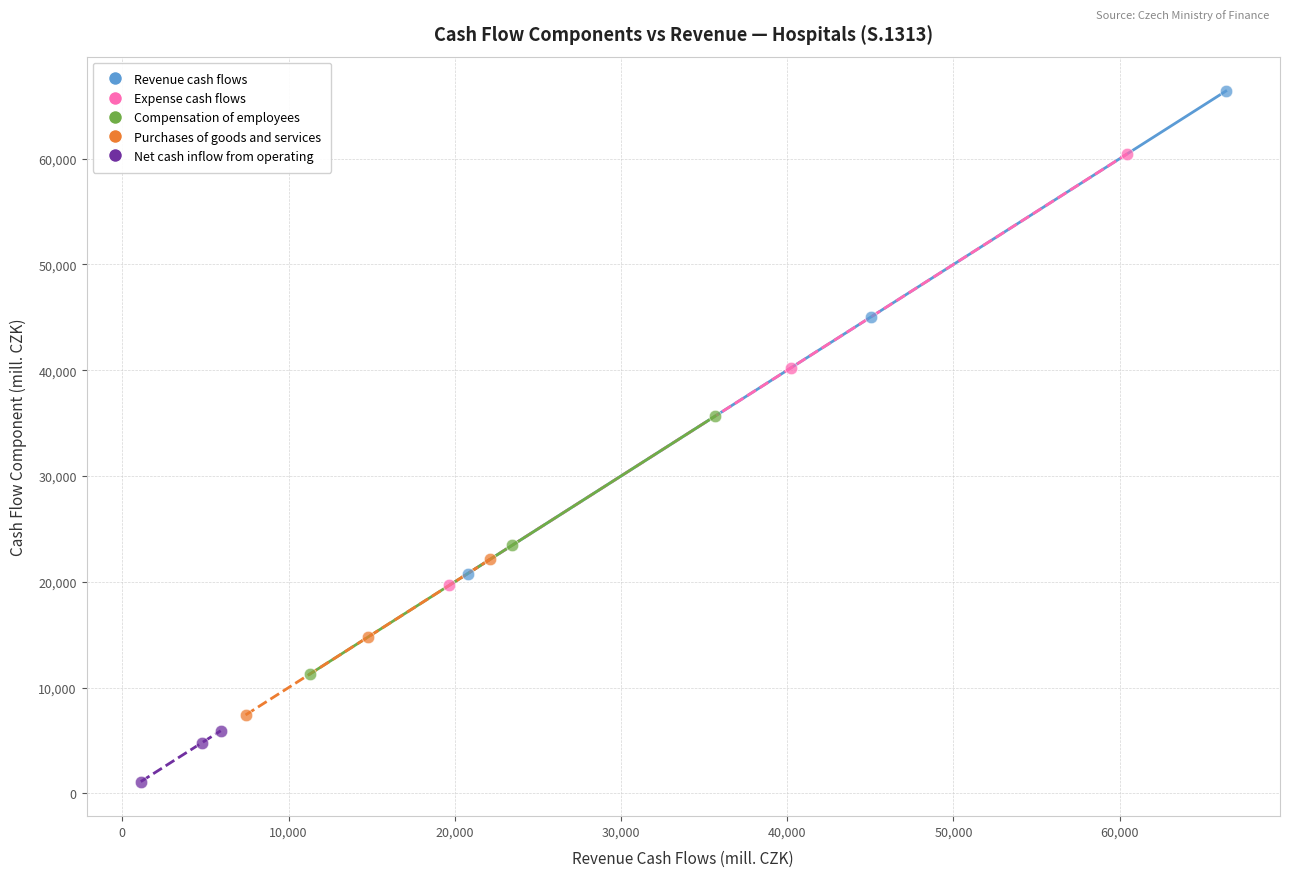

What are all the series names shown in the legend?

Revenue cash flows, Expense cash flows, Compensation of employees, Purchases of goods and services, Net cash inflow from operating